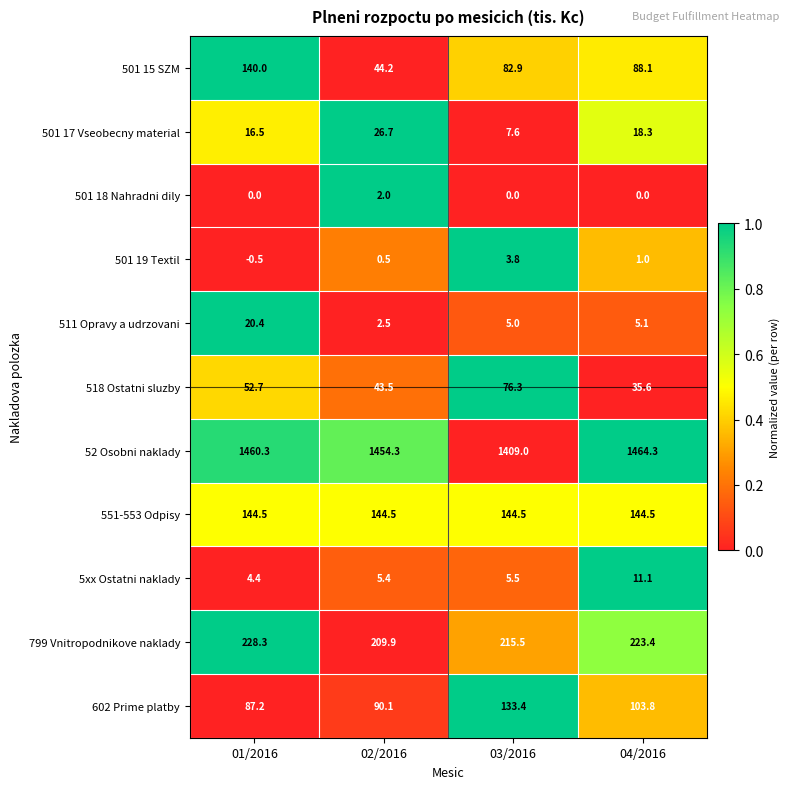

At which label does 602 Prime platby first exceed 103?

03/2016